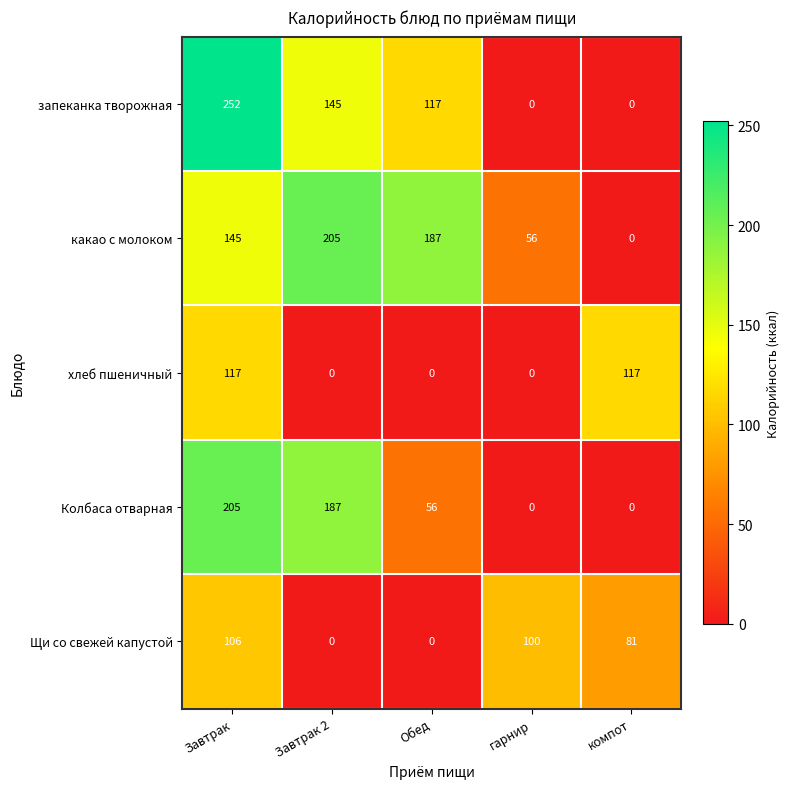

The value of какао с молоком at Завтрак is 145. True or false?

True